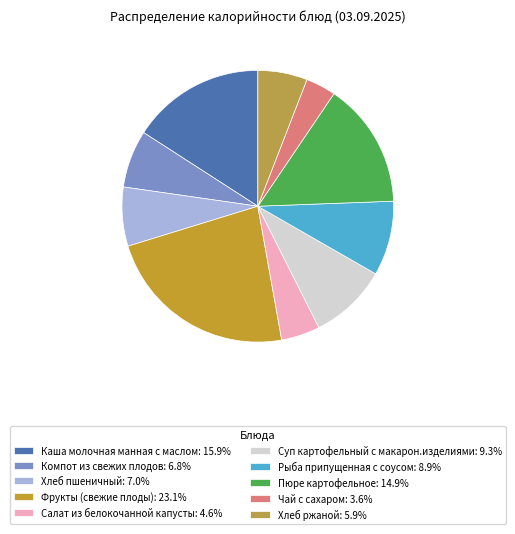

How many segments does this pie chart have?

10